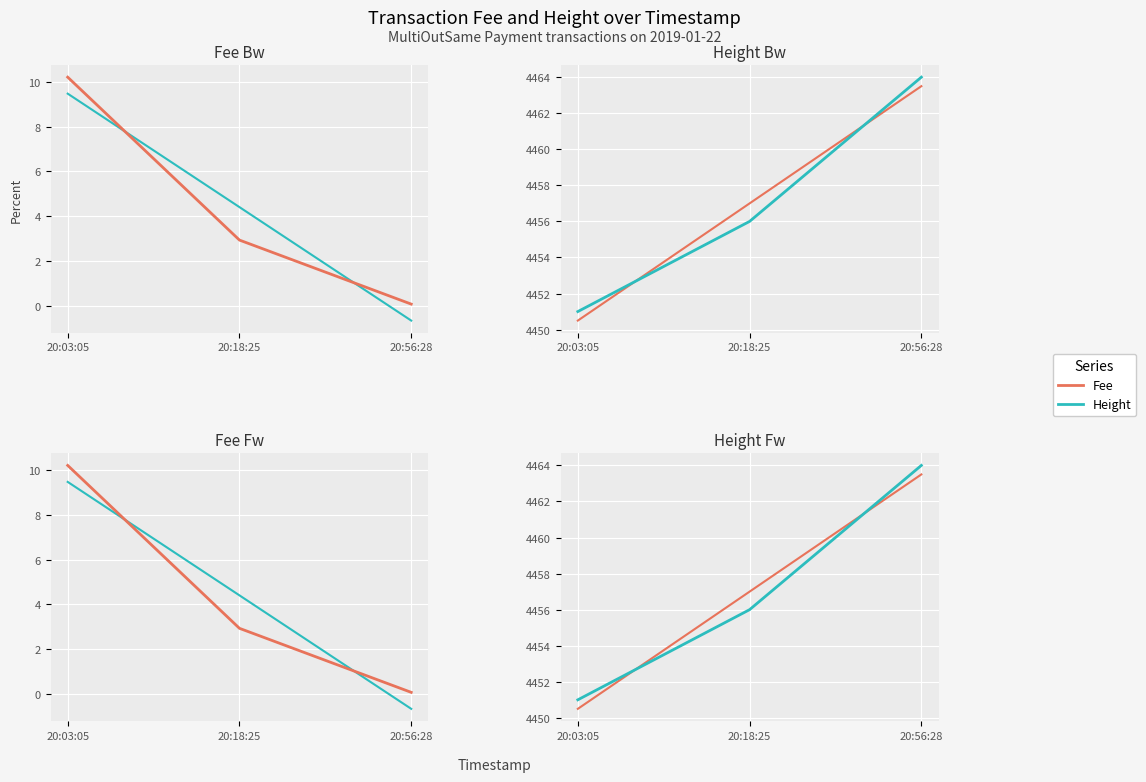

Where is Fee trend nearest to the value 4?

20:18:25